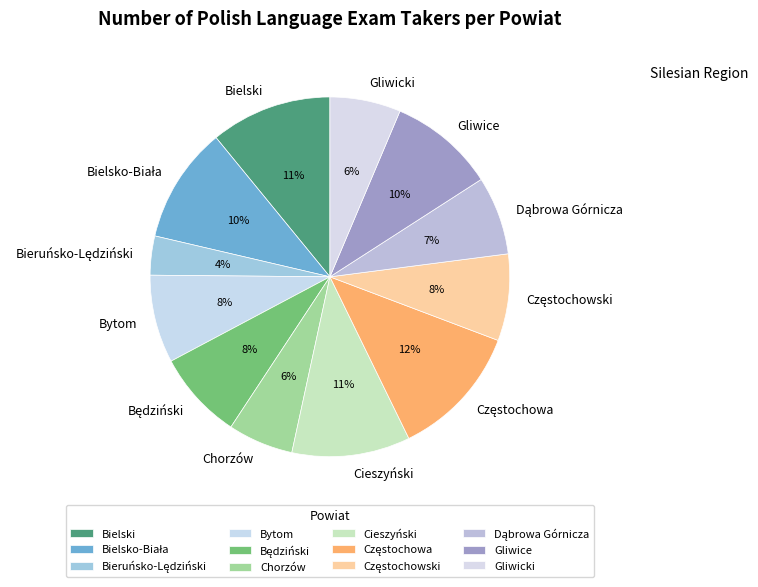

To the nearest percent, what is the difference between the Bielski and Gliwice slice percentages?

1%